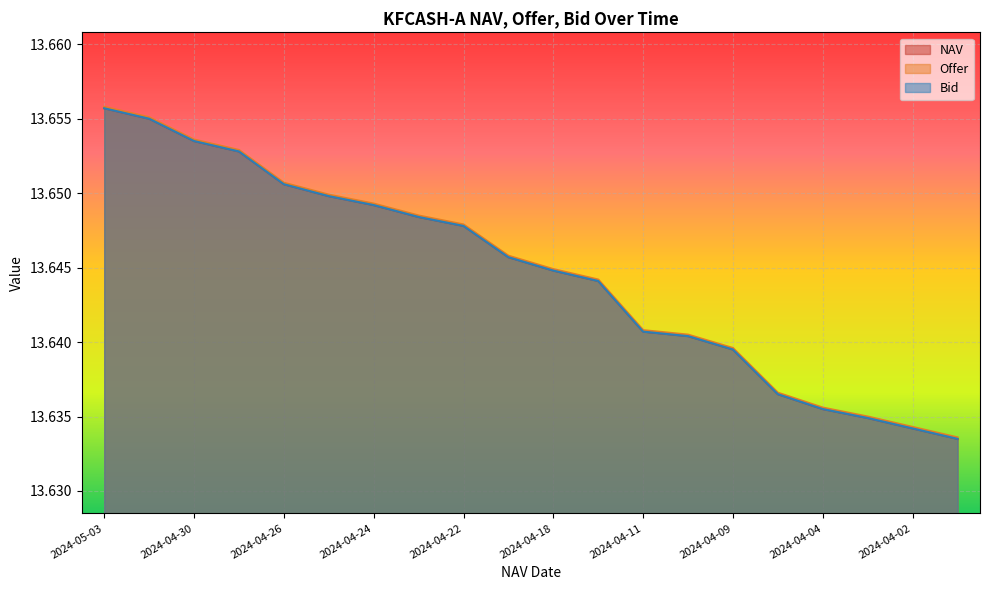

True or false: Offer has a value of 3.8 at 2024-04-22.

False